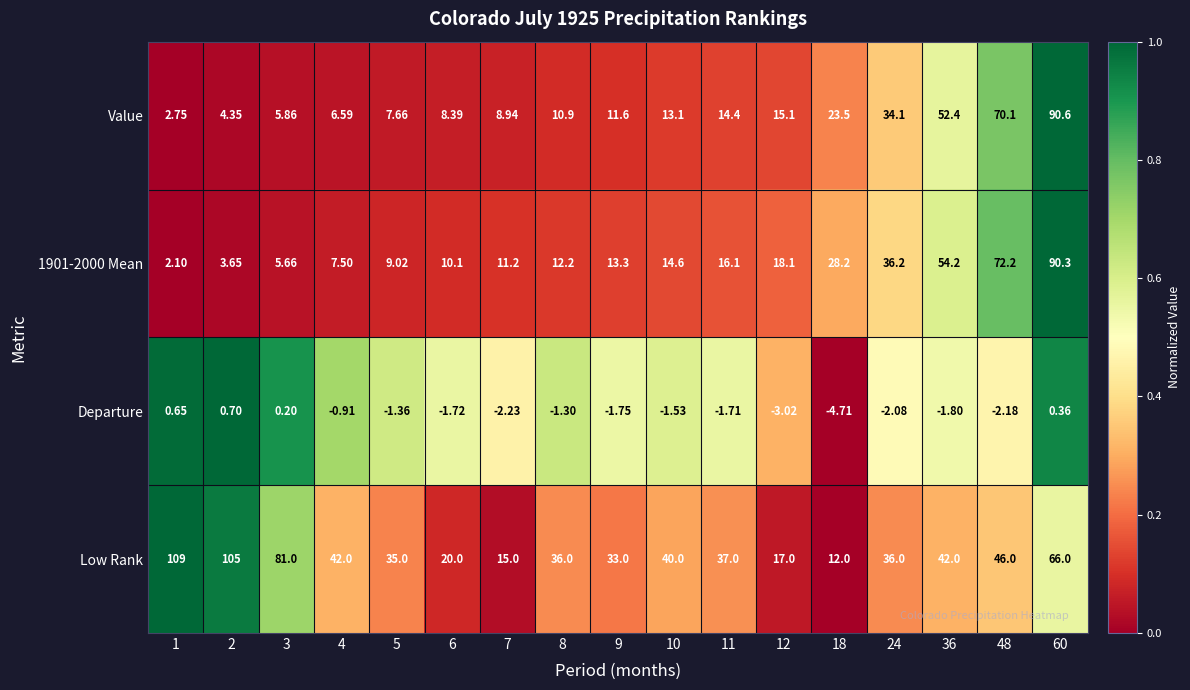

Which series has the widest spread of values?

Low Rank